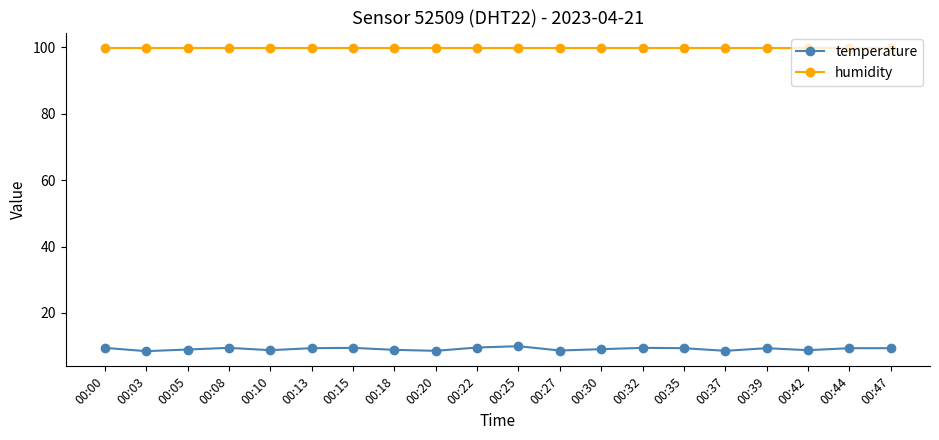

True or false: temperature and humidity cross at least once.

False